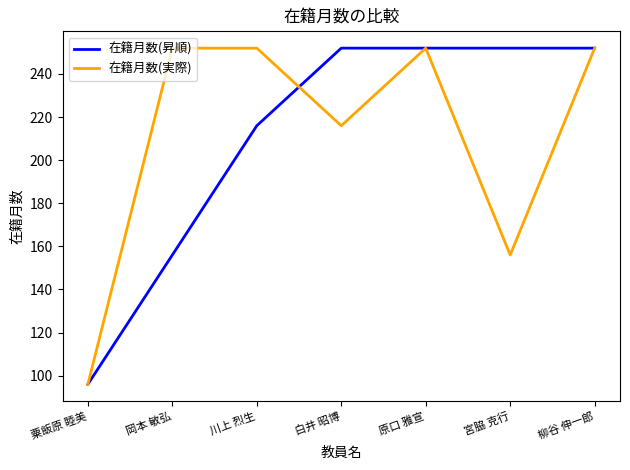

Where is 在籍月数(昇順) nearest to the value 174?

岡本 敏弘